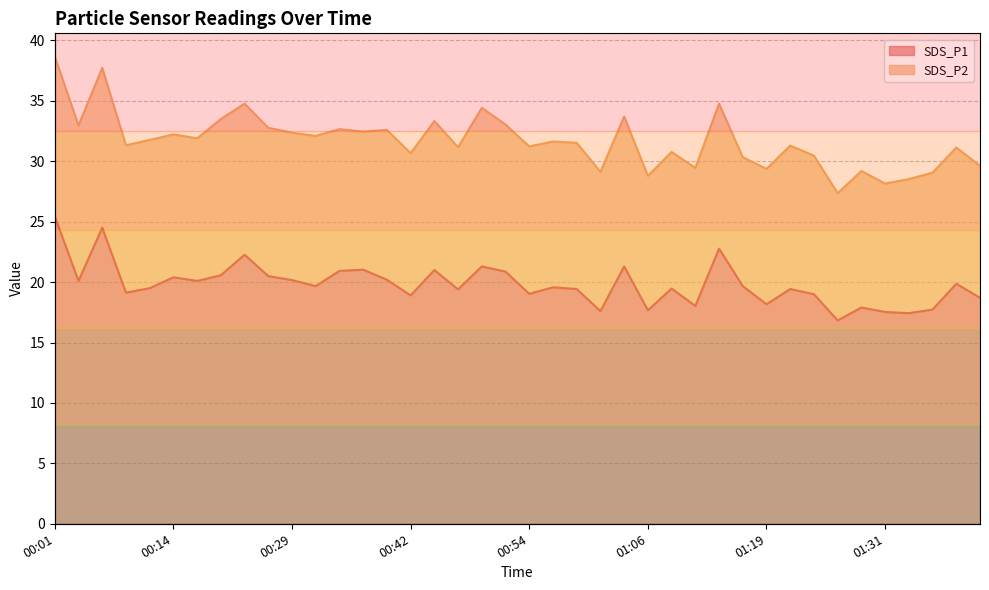

What is the change in value from 00:11 to 00:14?

+0.9